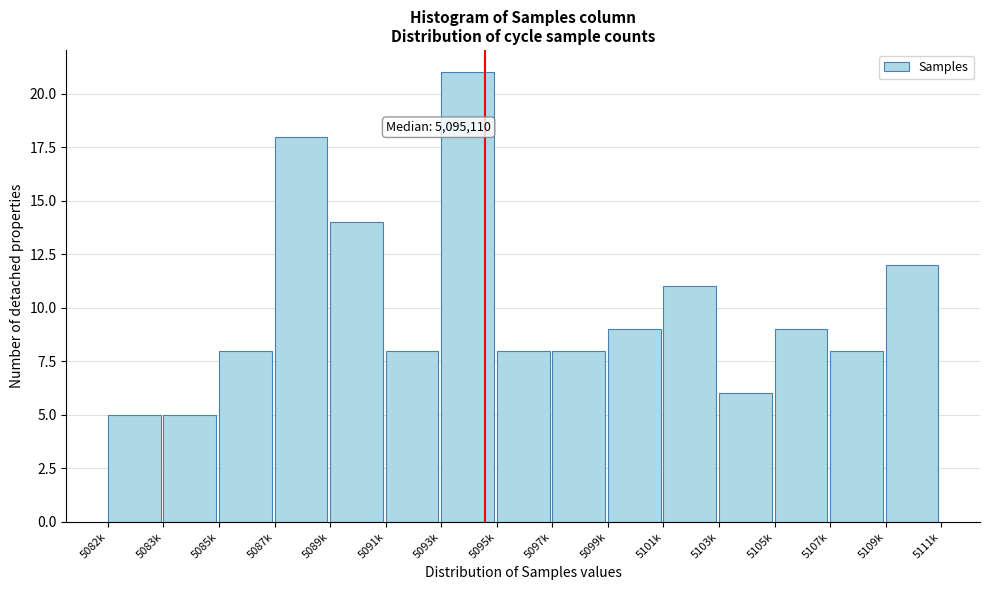

Reading left to right, extract all data points from this chart.

5	5	8	18	14	8	21	8	8	9	11	6	9	8	12